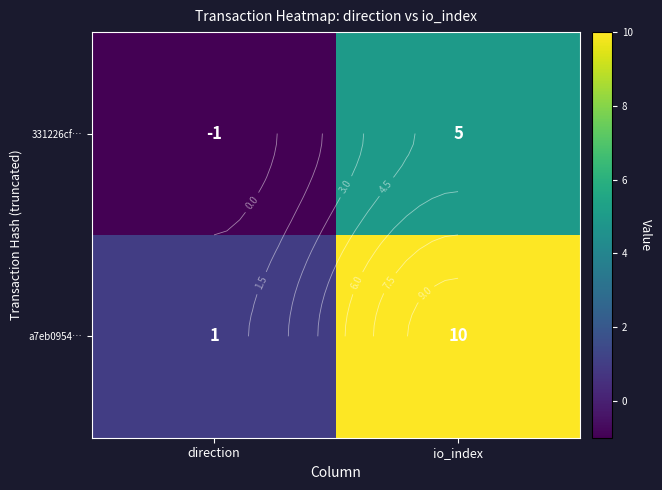

Which category has the lowest value in the 331226cf… series?

direction